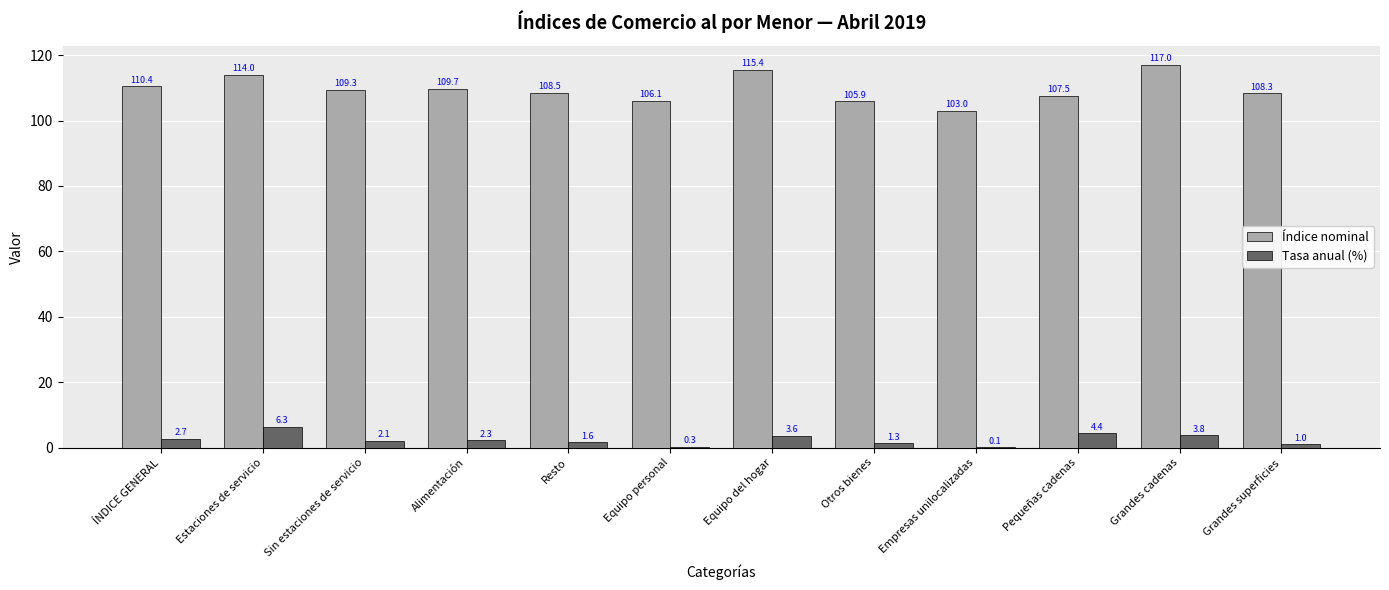

At which category does the chart reach its peak across all series?

Grandes cadenas